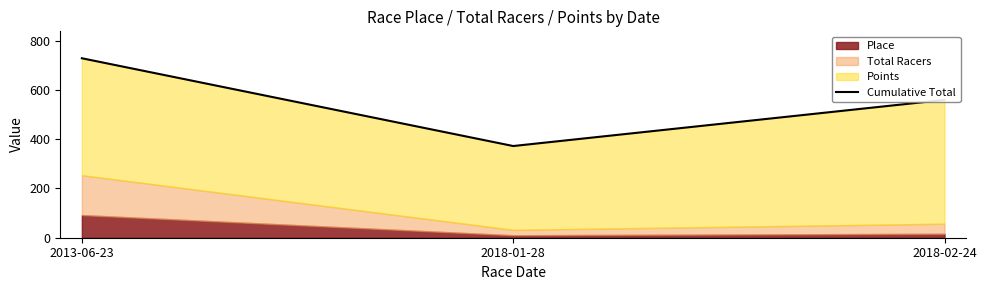

What is the label of the 3rd point from the left?

2018-02-24